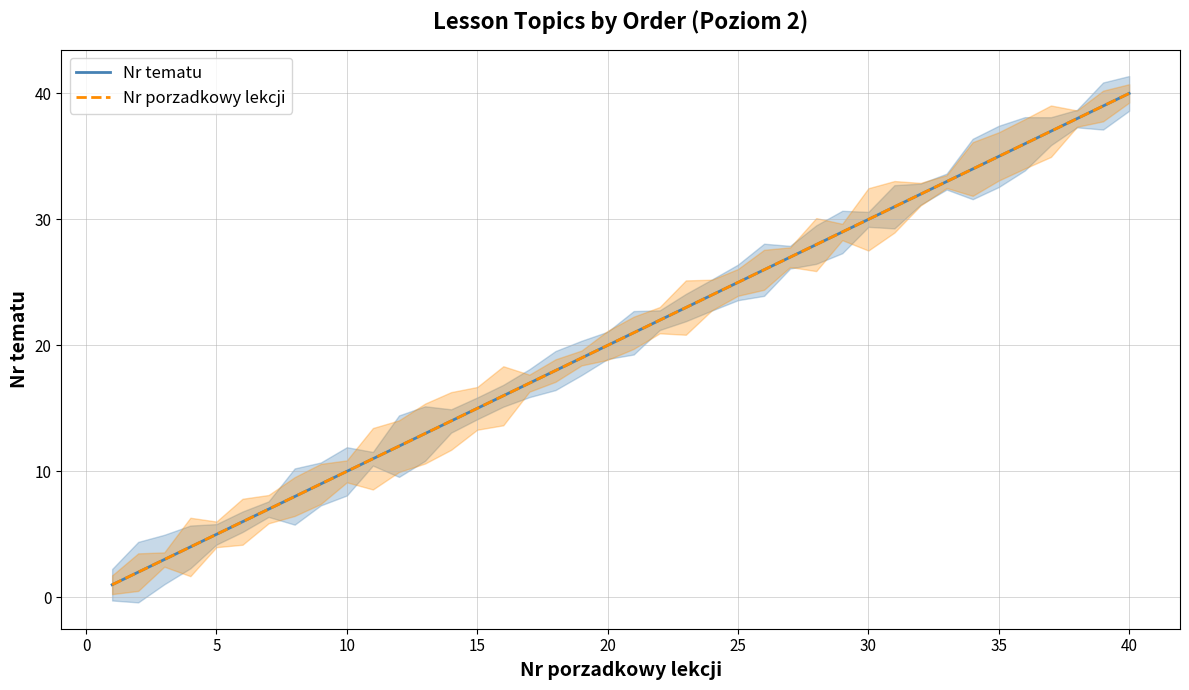

Is the value of Nr tematu at 15 greater than the value of Nr porzadkowy lekcji at 23?

No